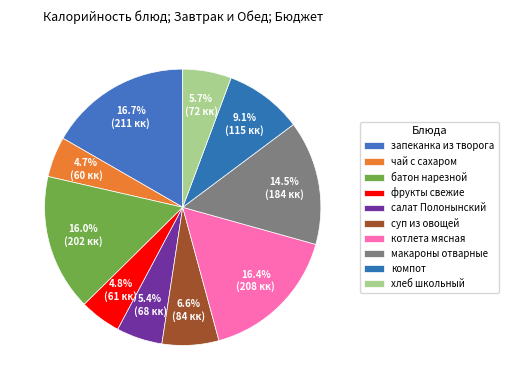

What is the smallest slice in the pie chart?

чай с сахаром